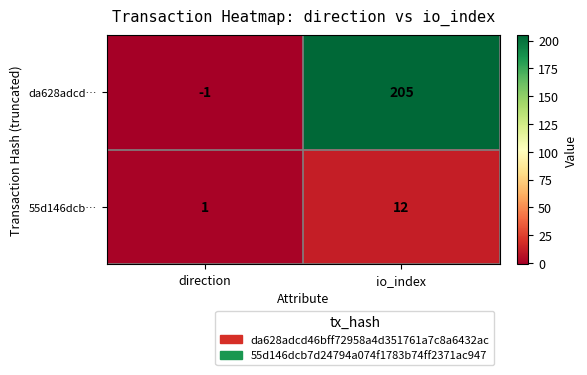

Rank the series by their maximum value, from lowest to highest.

55d146dcb…, da628adcd…